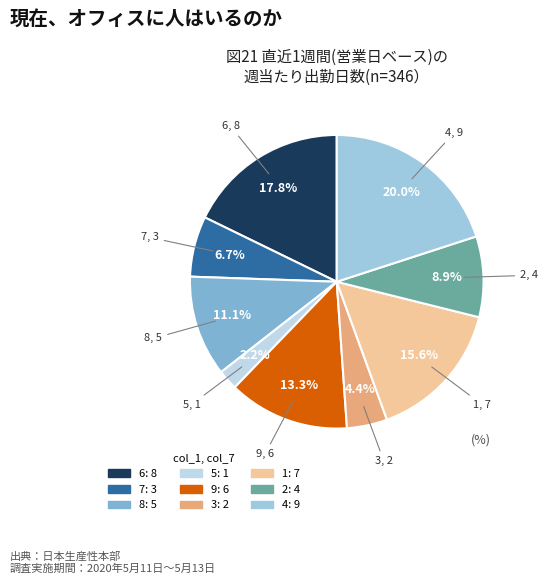

Count the number of slices in the pie.

9